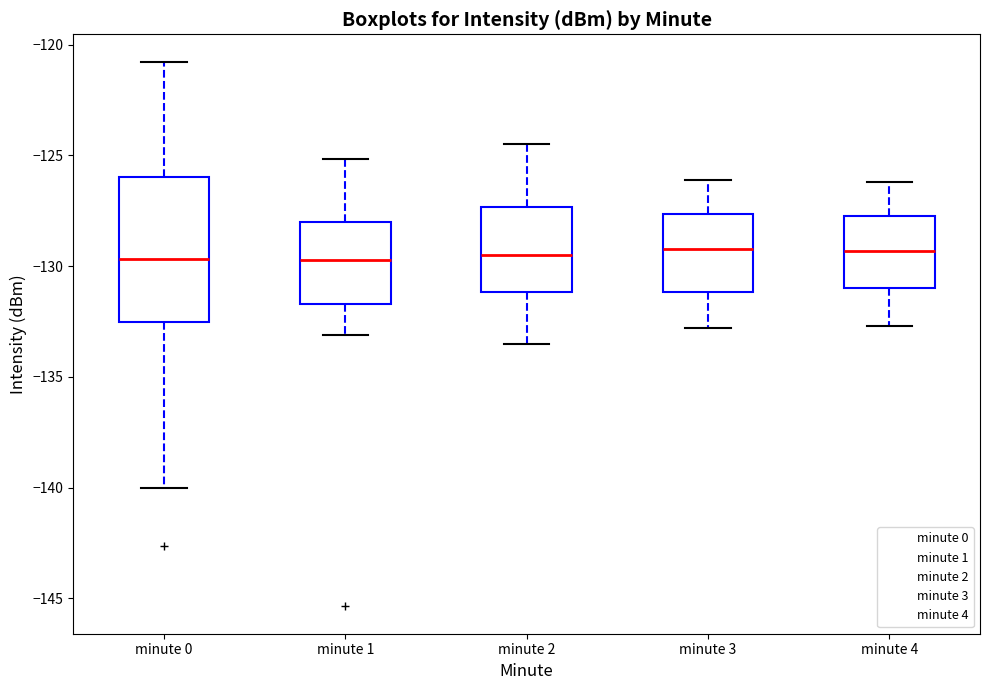

Reading left to right, transcribe this box plot: for each box, give where its median line is, the range the box spans, and where its two whiskers end, as read against the y-axis. The values are not printed on the chart, so give them approximately, as read against the axis.

minute 0: median -129.5, box -132.5 to -126.0, whiskers -140.0 to -121.0
minute 1: median -129.5, box -131.5 to -128.0, whiskers -133.0 to -125.0
minute 2: median -129.5, box -131.0 to -127.5, whiskers -133.5 to -124.5
minute 3: median -129.0, box -131.0 to -127.5, whiskers -133.0 to -126.0
minute 4: median -129.5, box -131.0 to -127.5, whiskers -132.5 to -126.0